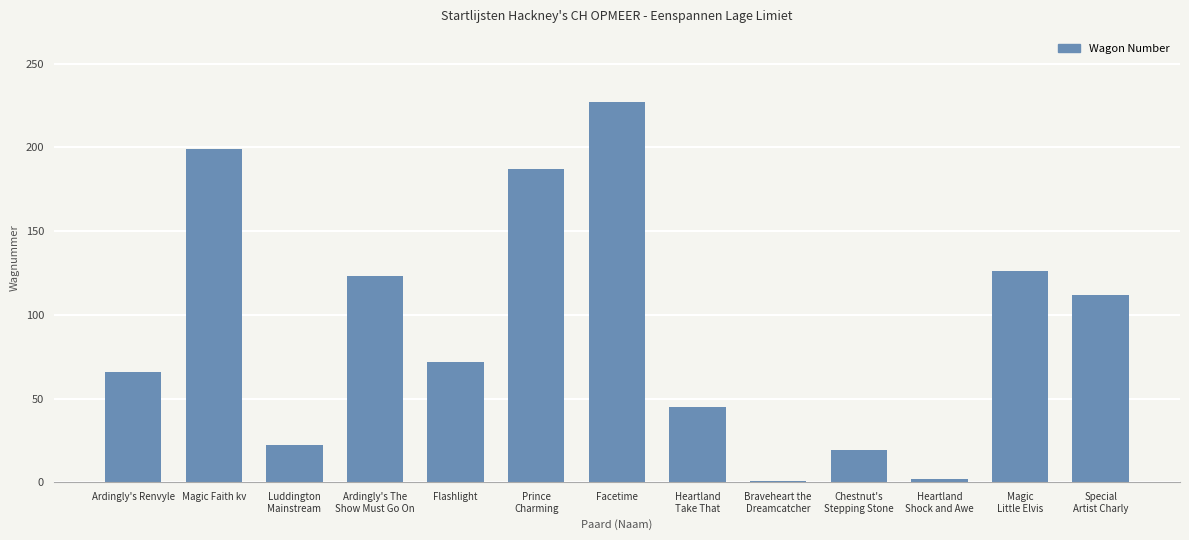

What is the ratio of the value at Heartland
Take That to the value at Chestnut's
Stepping Stone?

2.4